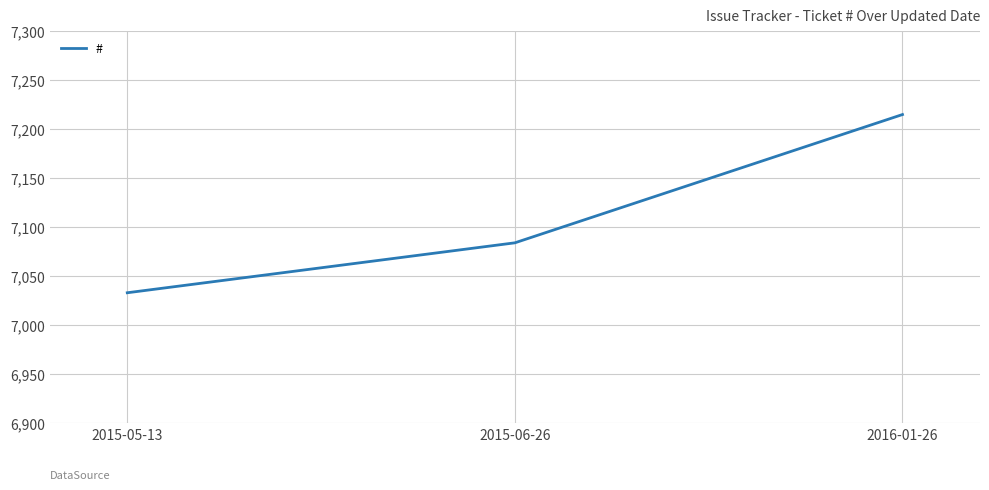

Does the chart have visible grid lines?

Yes